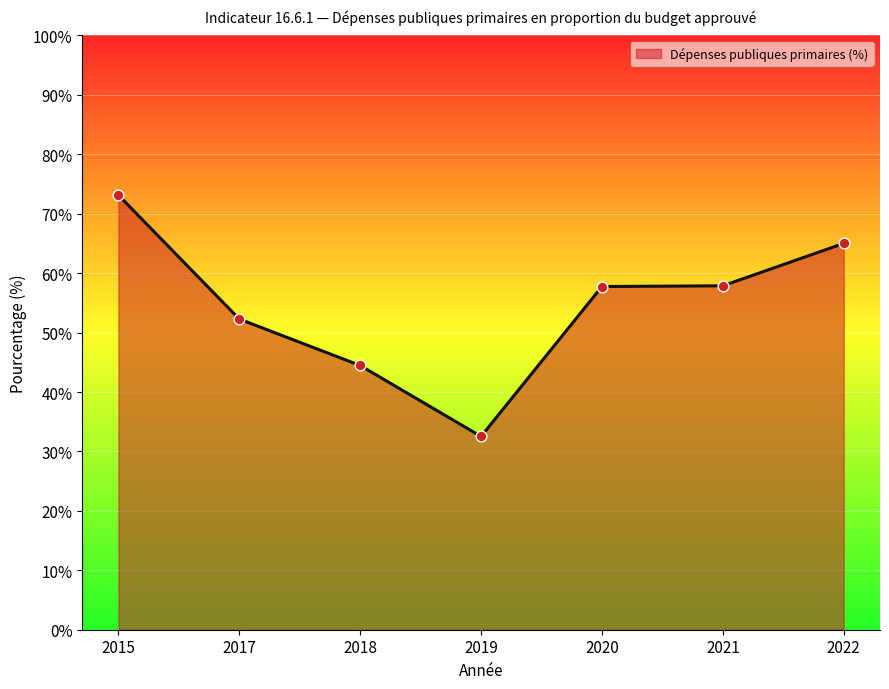

What is the ratio of the value at 2018 to the value at 2019?

1.4